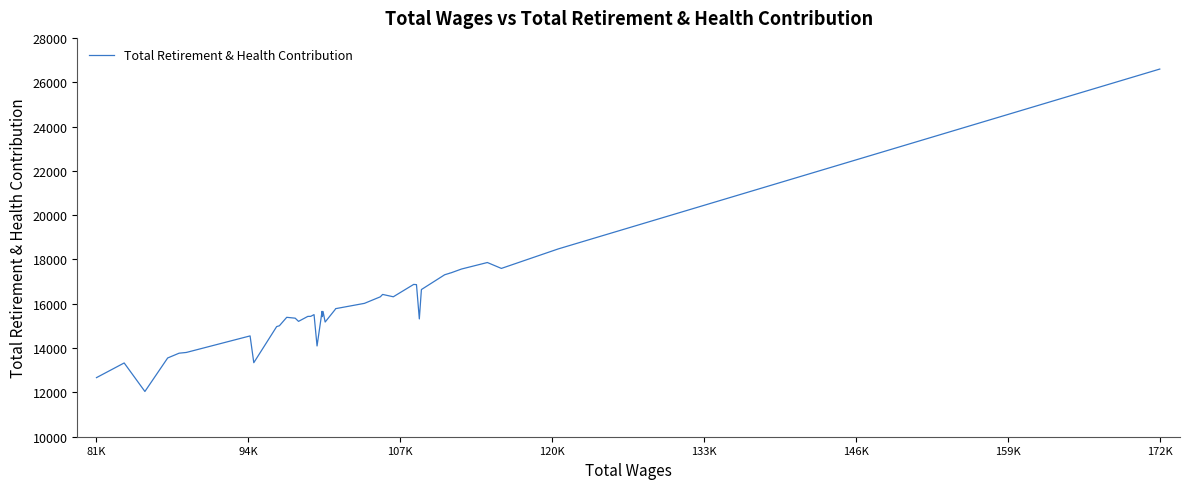

What is the greatest value displayed?

26593